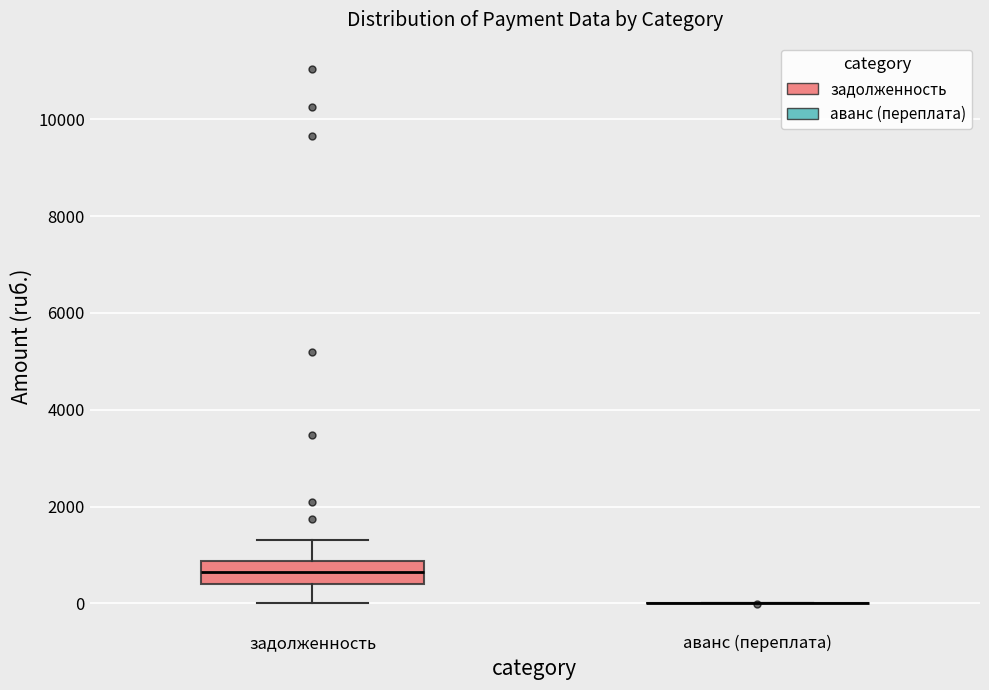

Comparing the boxes themselves (not the whiskers), which one is the tallest?

задолженность